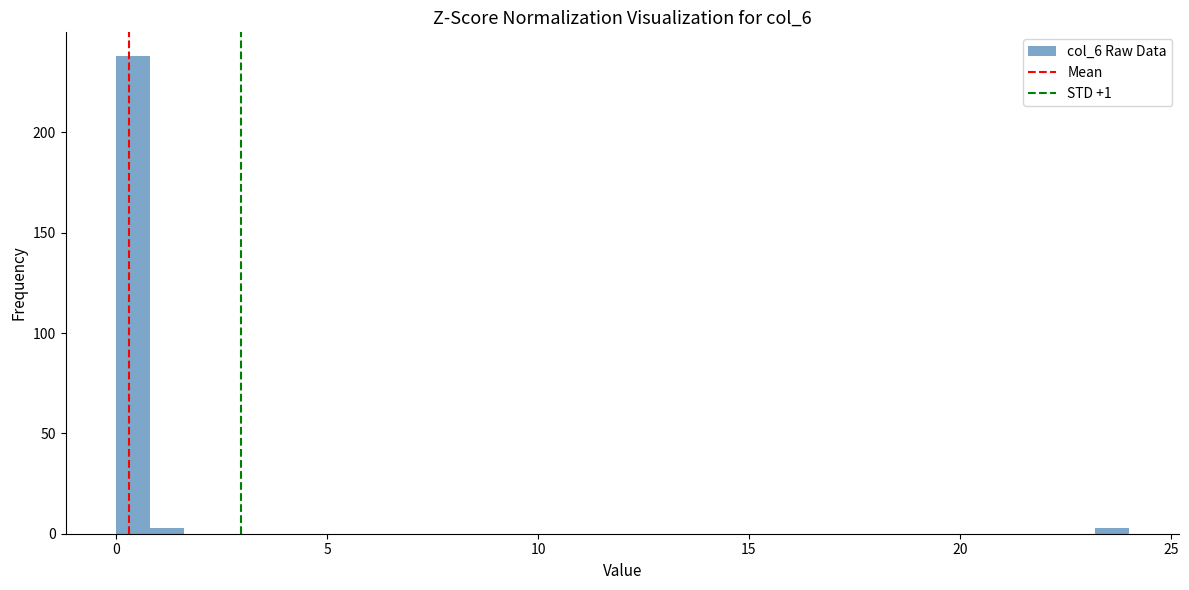

Read against the x-axis, roughly where is the centre of the tallest bar?

0.5